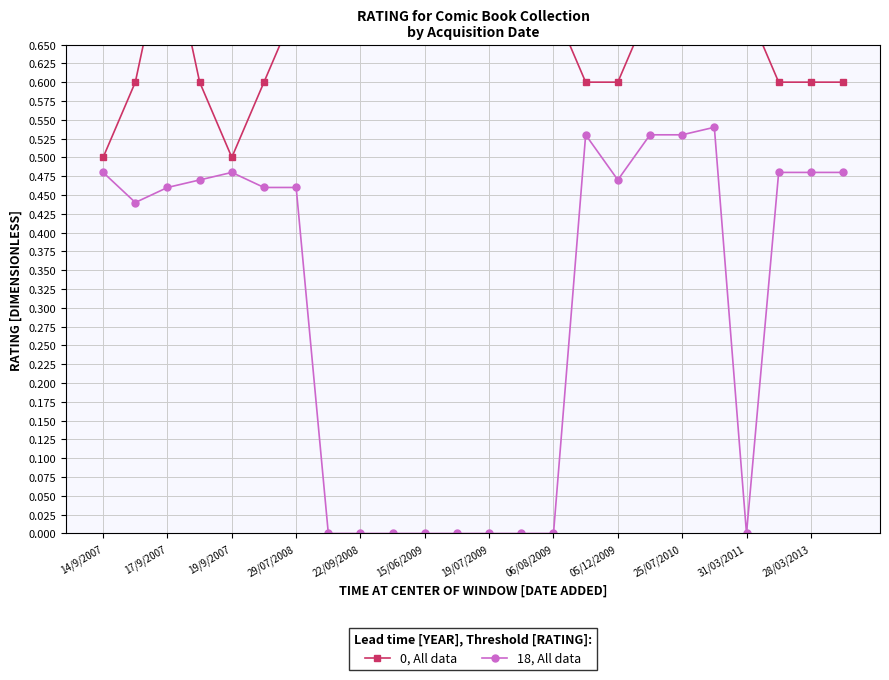

The value of 18, All data at 19/07/2009 is -0.2. True or false?

False